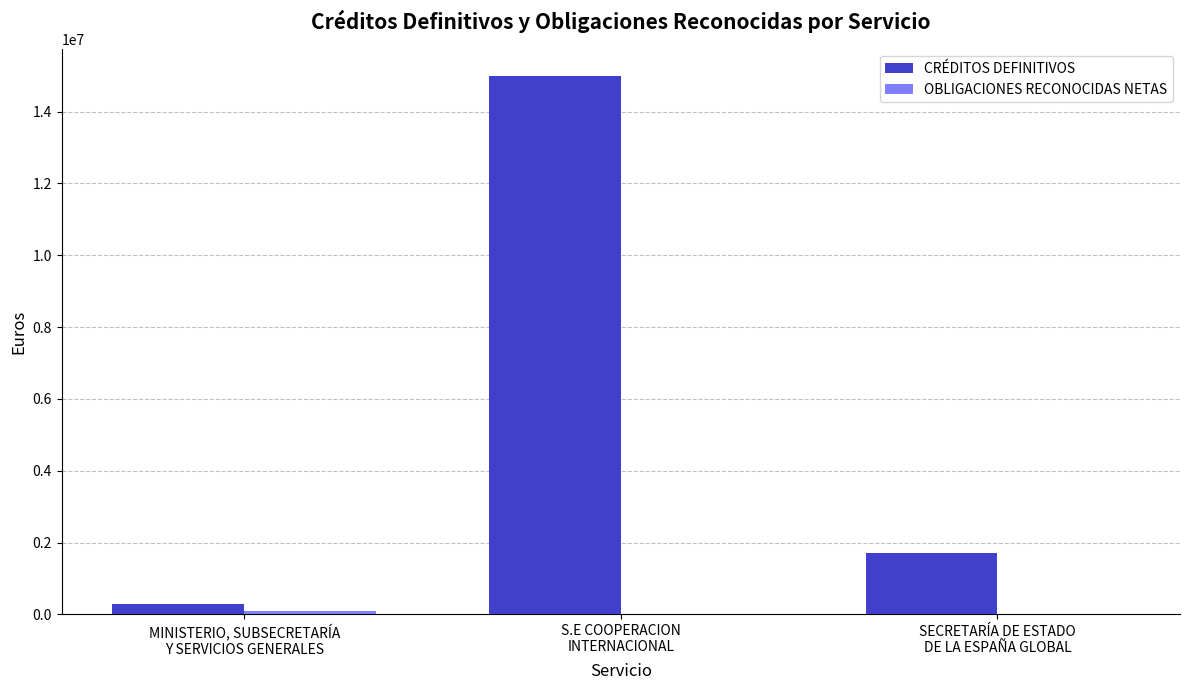

Which series has the largest total across all categories?

CRÉDITOS DEFINITIVOS